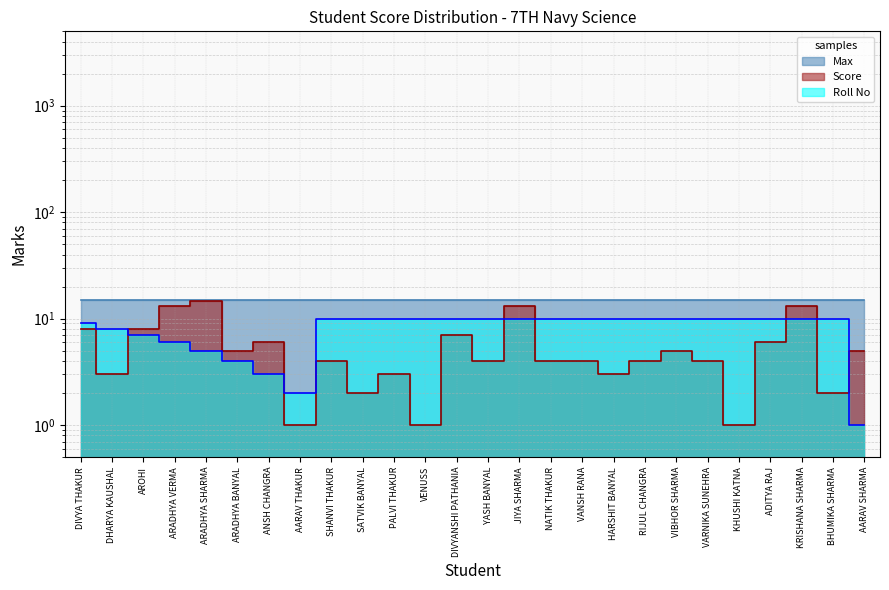

Where is the first local minimum for Roll No?

AARAV THAKUR